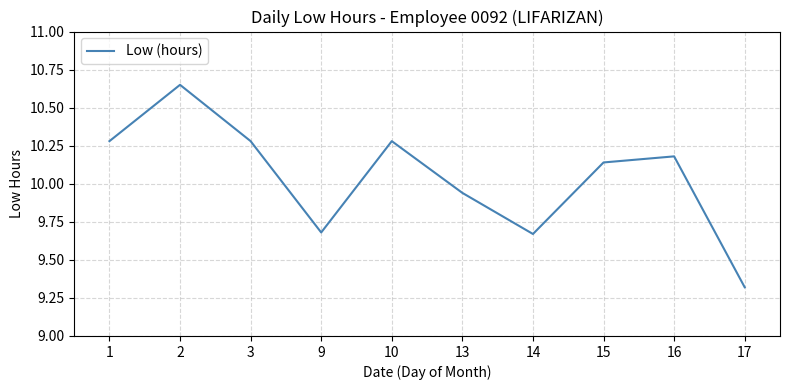

Count the number of values greater than 10.

6